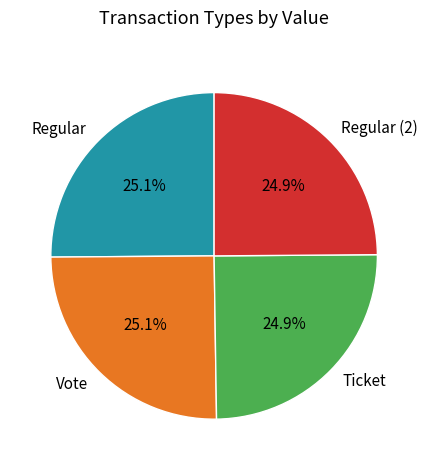

Is there any slice that represents more than half of the pie?

No